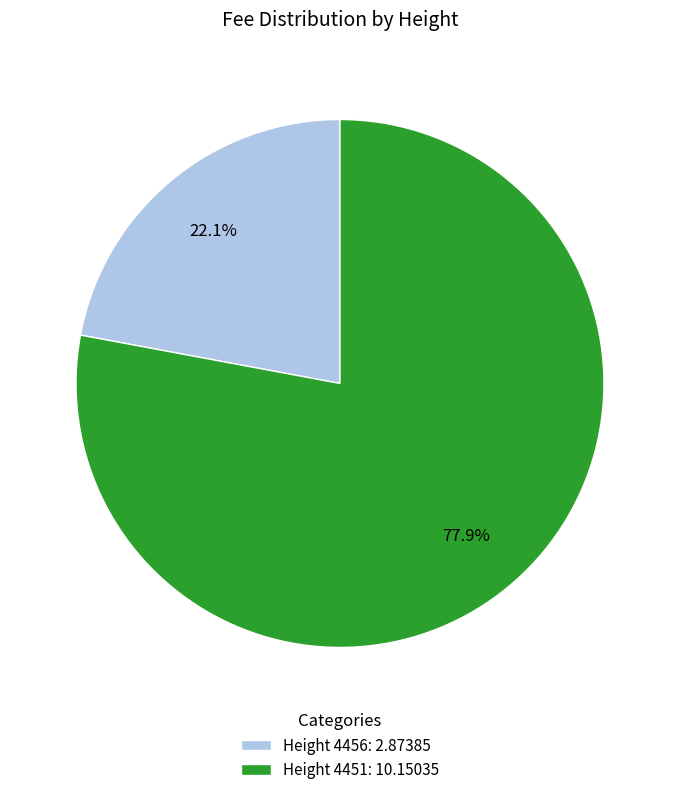

Which category has the smallest portion of the pie?

Height 4456: 2.87385